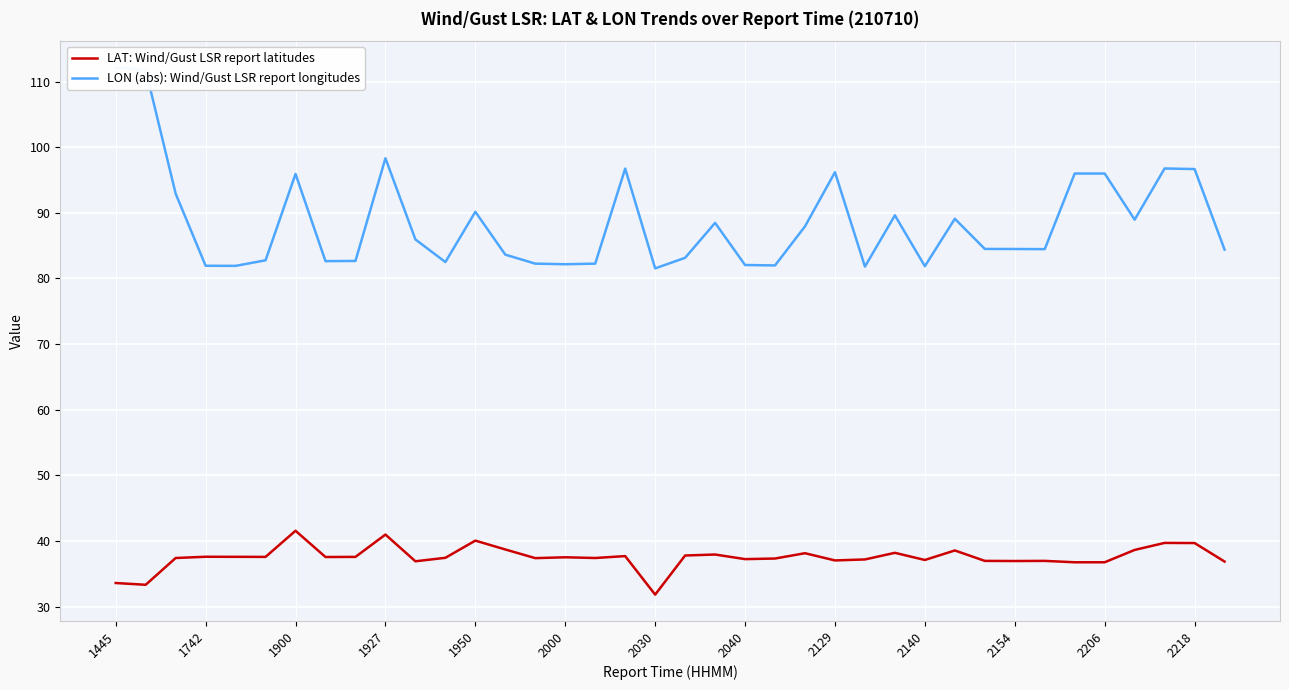

What is the average value of the LON (abs): Wind/Gust LSR report longitudes series?

88.5